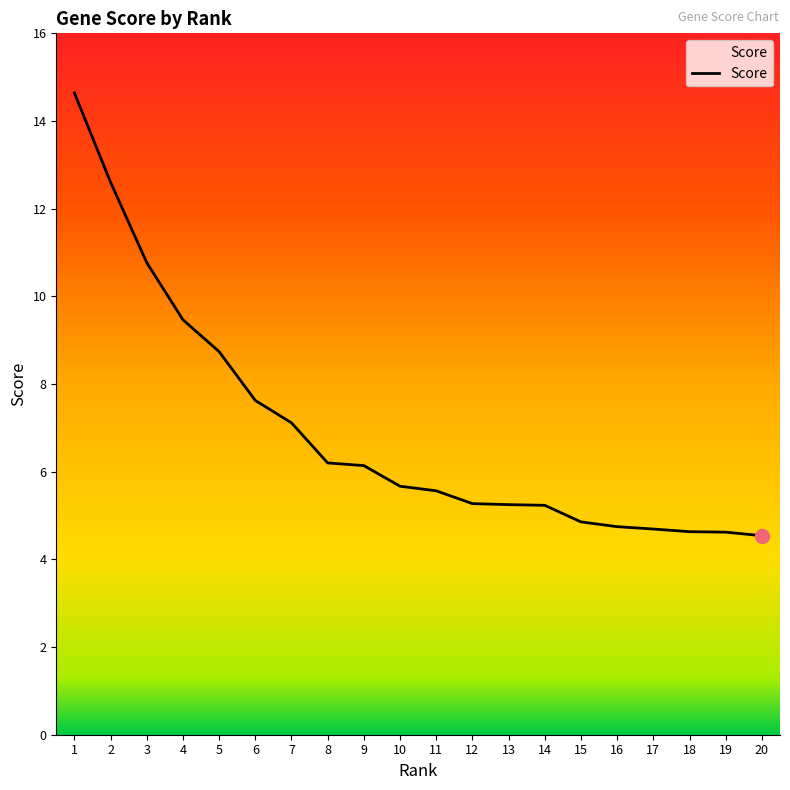

What is the difference between the values at 18 and 2?

8.0